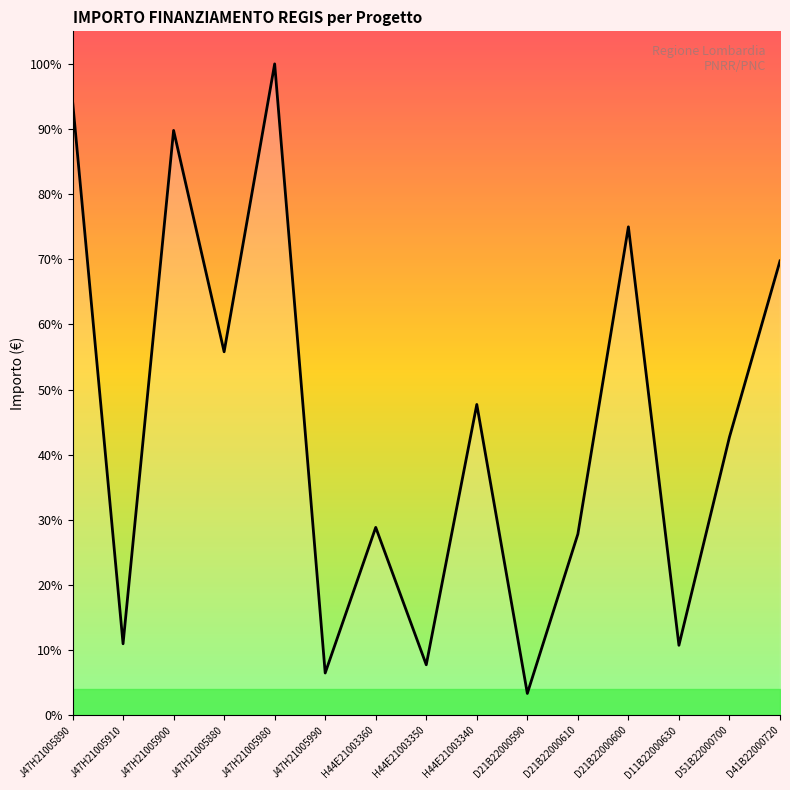

At which category does the data reach its first local peak?

J47H21005900